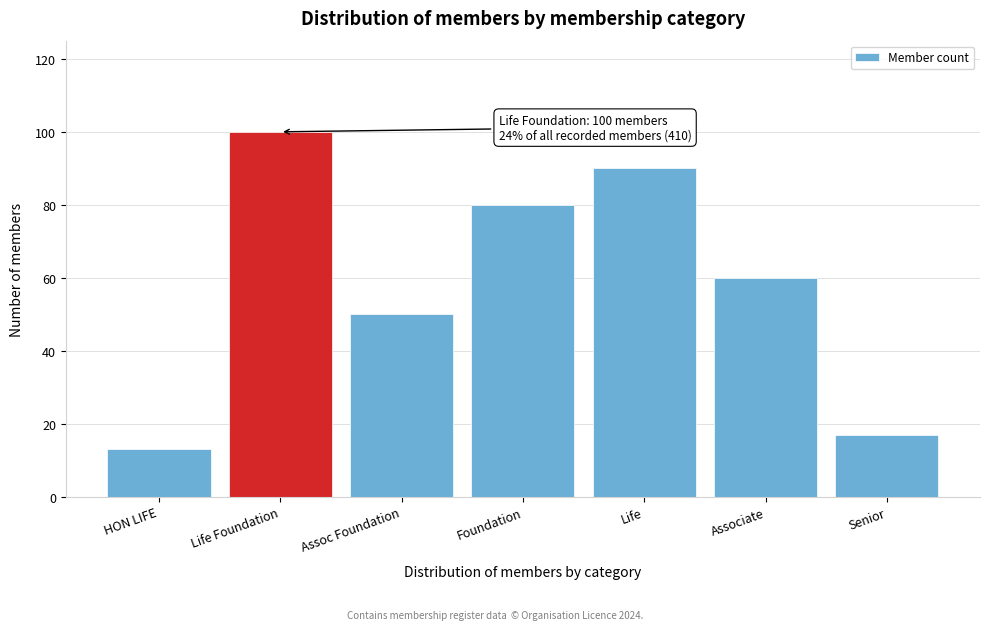

Reading left to right, transcribe all the data shown in this chart.

HON LIFE=13	Life Foundation=100	Assoc Foundation=50	Foundation=80	Life=90	Associate=60	Senior=17